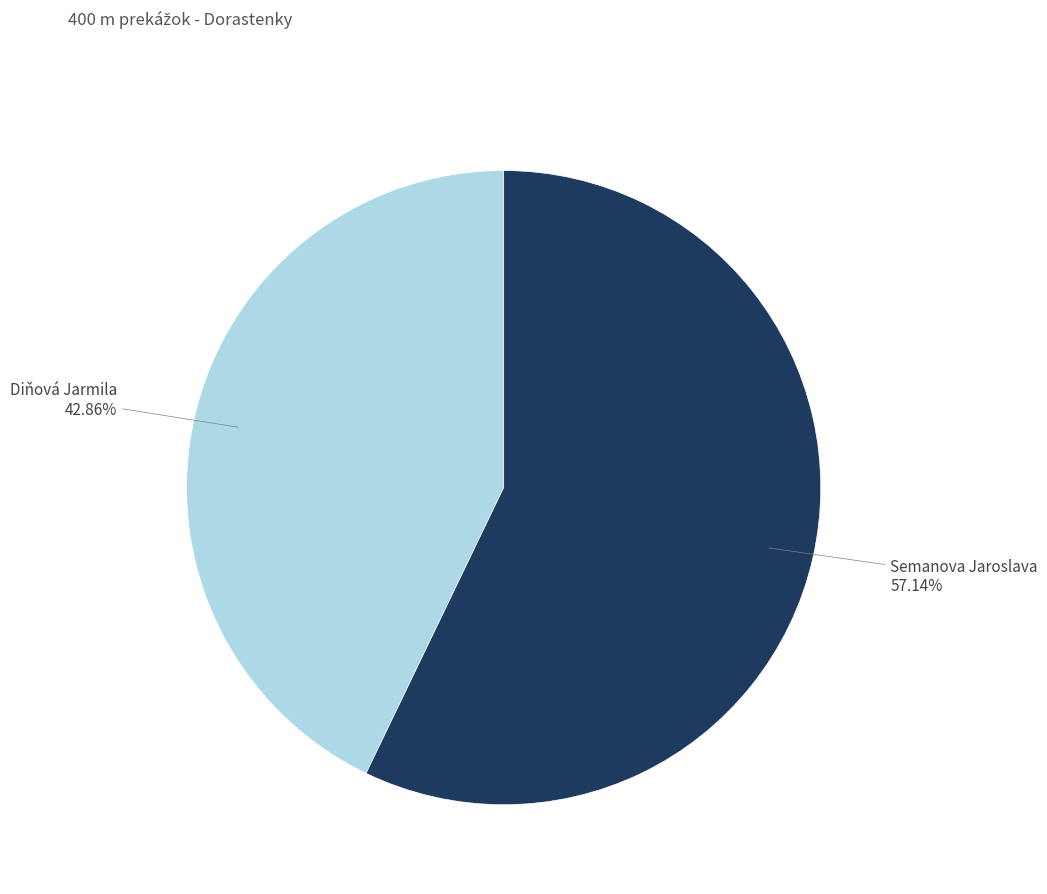

Which slice represents more than half of the pie?

Semanova Jaroslava